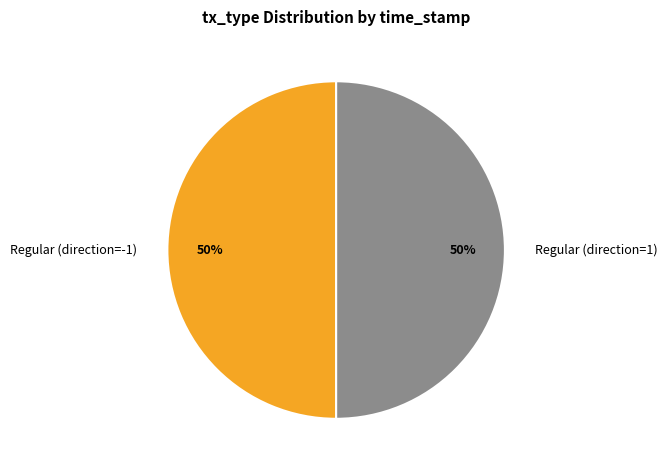

Is it true that Regular (direction=1) is 50% of the pie?

True